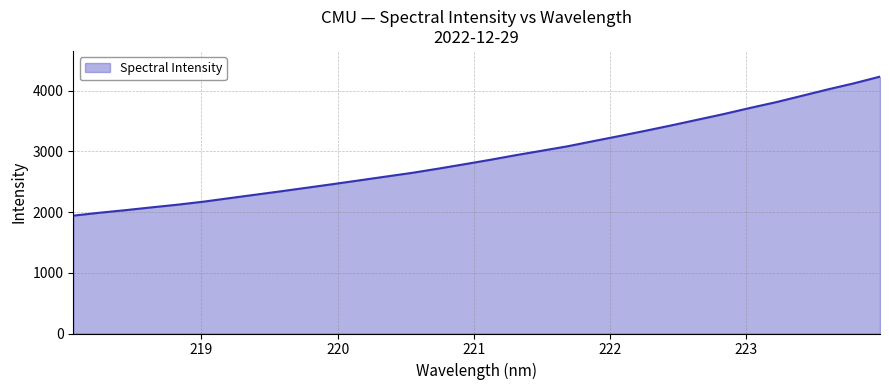

What is the greatest value displayed?

4232.9